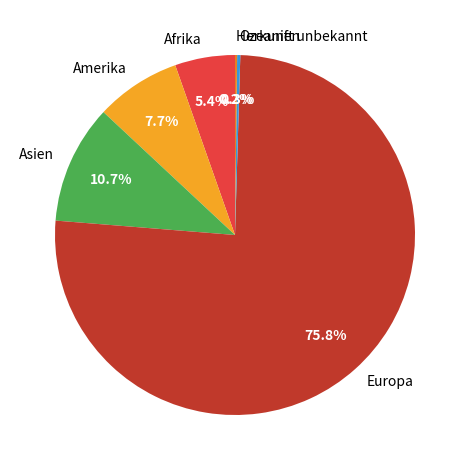

To the nearest percent, what is the difference between the Europa and Amerika slice percentages?

68%